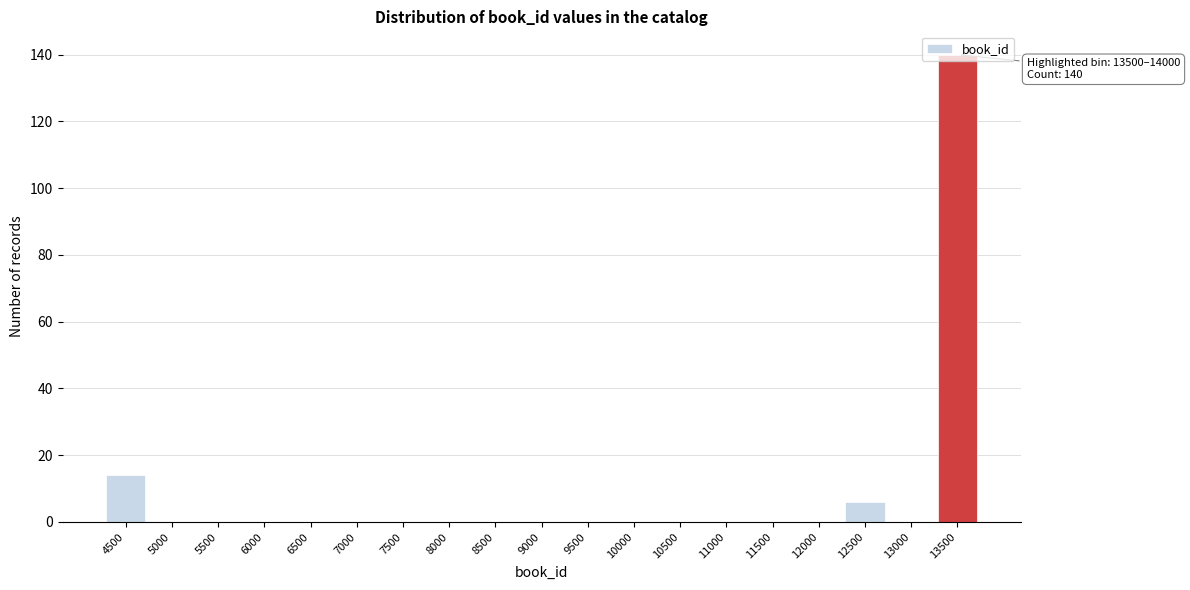

At which category does the chart reach its peak across all series?

13500